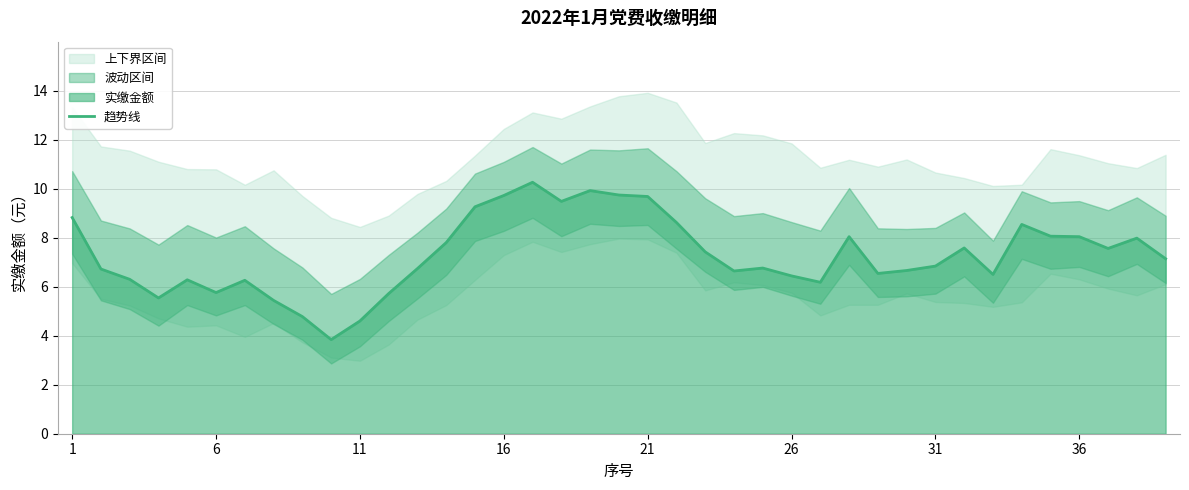

How many points are higher than both their immediate neighbors (excluding endpoints)?

9